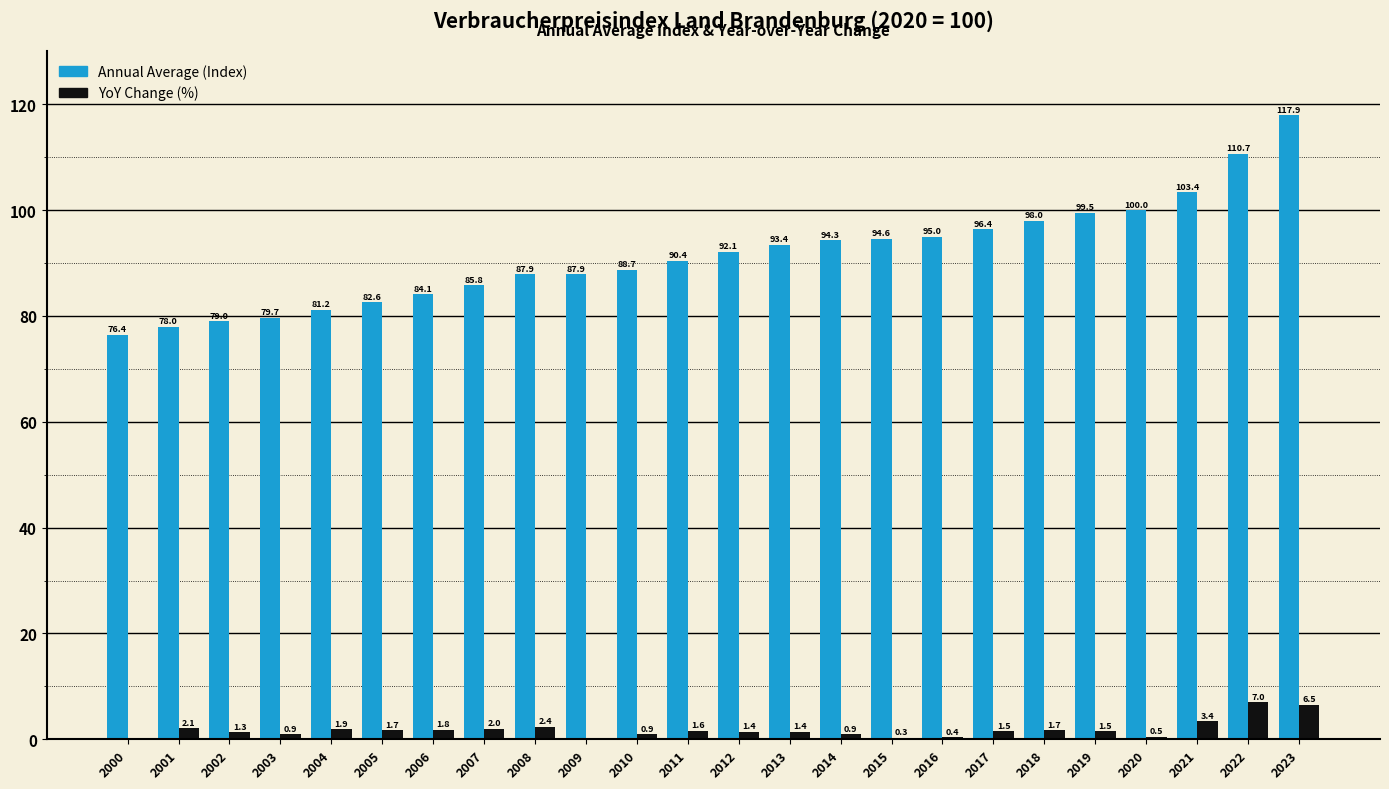

Reading left to right, what are all the values shown in this chart?

Annual Average (Index): 76.4	78.0	79.0	79.7	81.2	82.6	84.1	85.8	87.9	87.9	88.7	90.4	92.1	93.4	94.3	94.6	95.0	96.4	98.0	99.5	100.0	103.4	110.7	117.9
YoY Change (%): 0.0	2.1	1.3	0.9	1.9	1.7	1.8	2.0	2.4	0.0	0.9	1.6	1.4	1.4	0.9	0.3	0.4	1.5	1.7	1.5	0.5	3.4	7.0	6.5